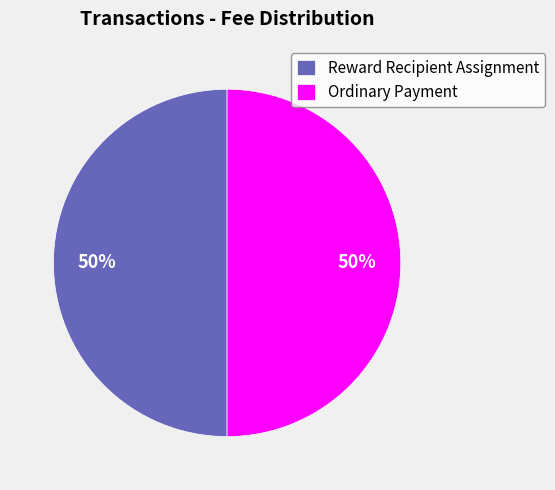

Is the sum of Ordinary Payment and Reward Recipient Assignment greater than half?

Yes